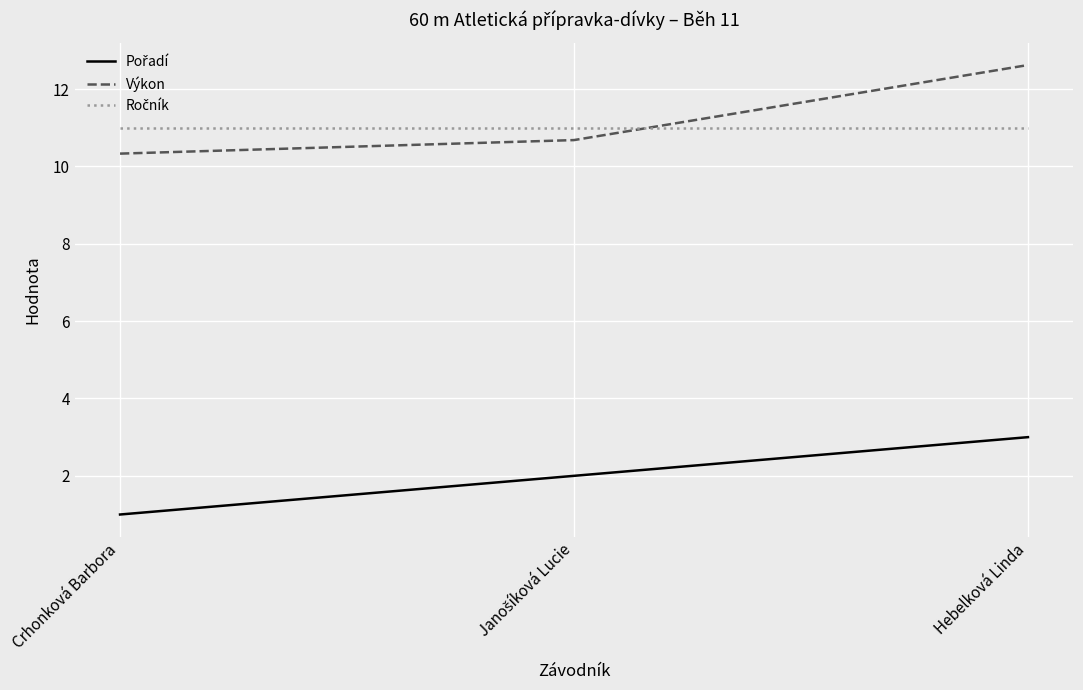

Read the Výkon value at Crhonková Barbora.

10.3